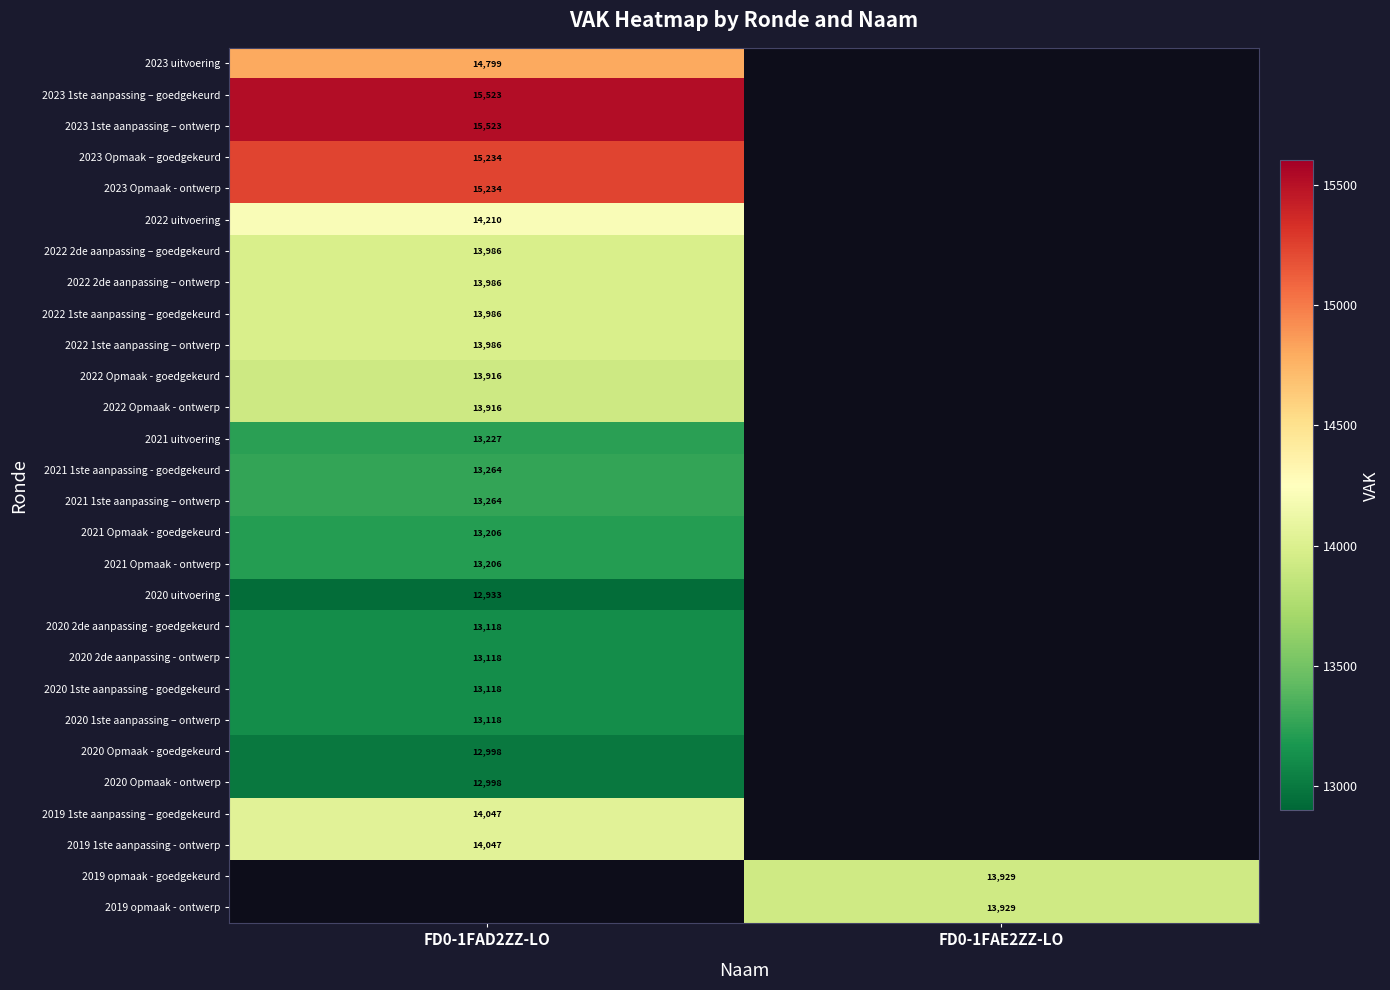

The 2021 Opmaak - ontwerp series shows 19946 at FD0-1FAD2ZZ-LO. True or false?

False